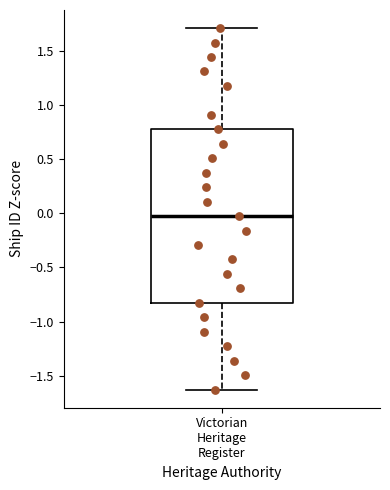

Read this box plot against the y-axis: the position of the median line, the range covered by the box, and the ends of both whiskers. The values are not printed on the chart, so give them approximately, as read against the axis.

median -0.05, box -0.85 to 0.75, whiskers -1.65 to 1.70